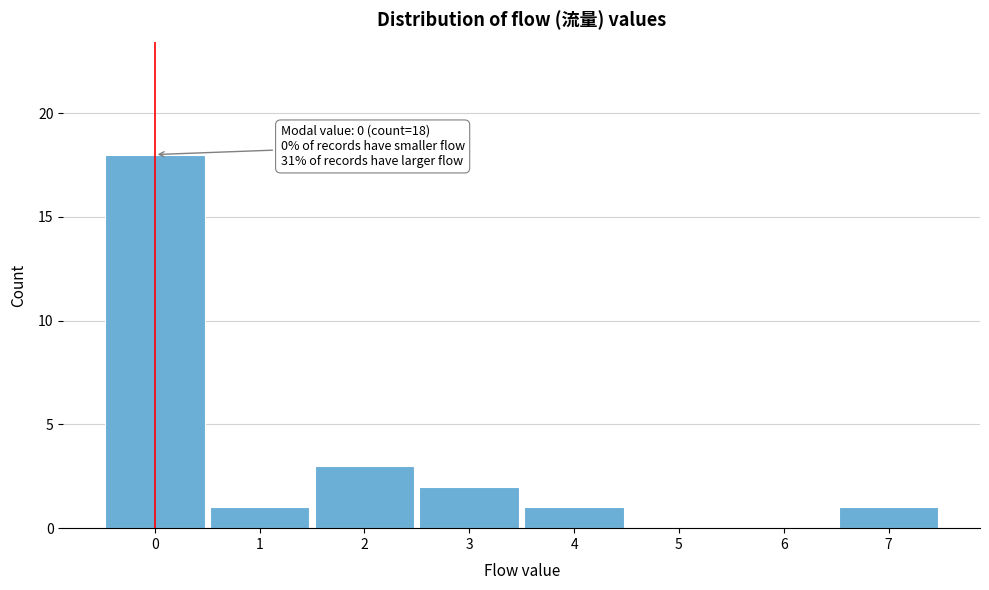

Which range on the x-axis has the tallest bar?

-0.5 to 0.5